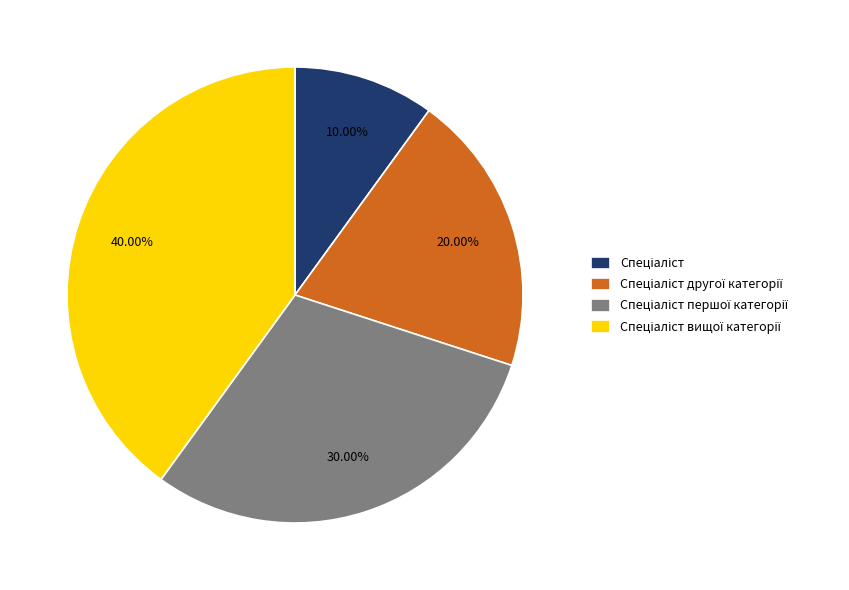

To the nearest percent, what is the difference between the largest and smallest slice percentages?

30%